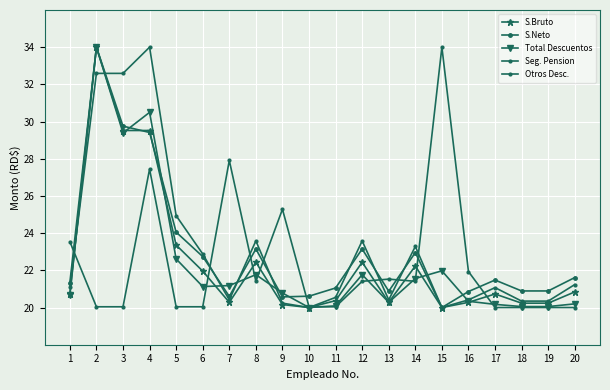

How many interior local peaks does the S.Bruto series have?

5